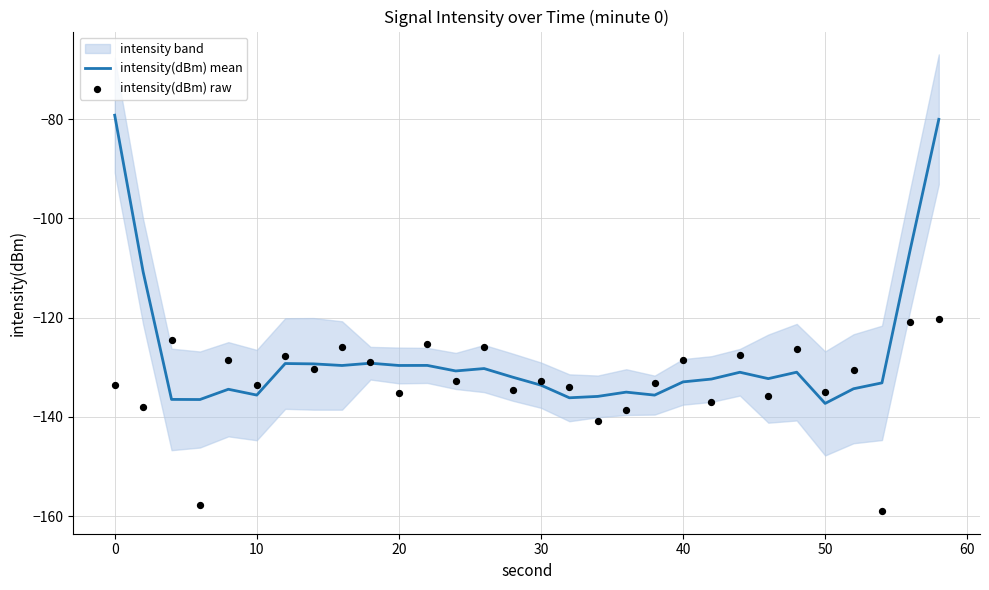

Is the value of intensity(dBm) raw at 26 greater than the value of intensity(dBm) mean at −10?

No